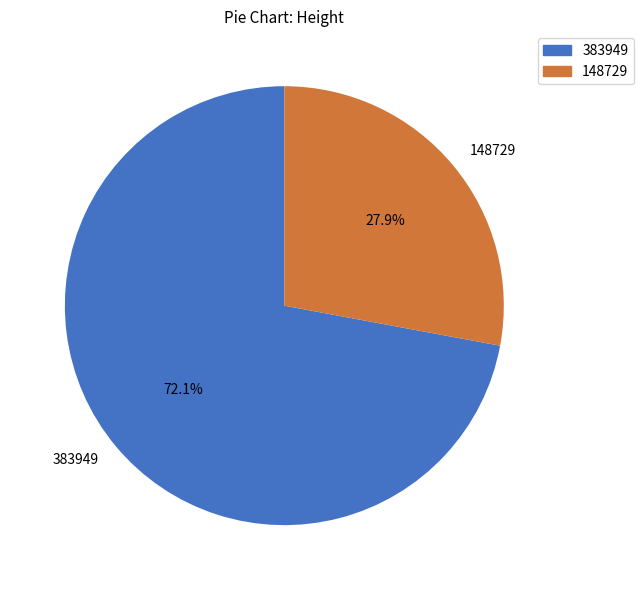

To the nearest percent, what portion does 383949 represent?

72%